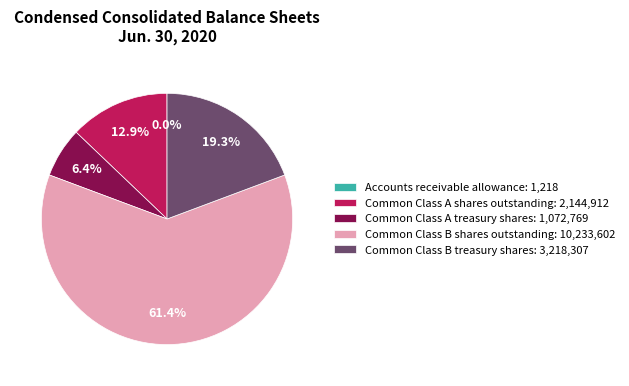

What is the largest slice in the pie chart?

Common Class B shares outstanding